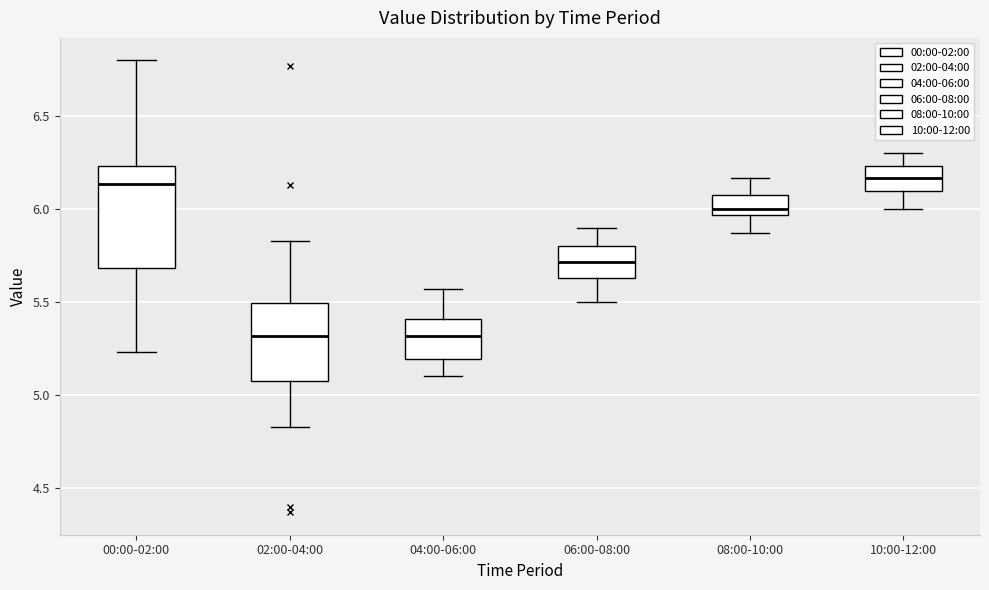

Reading left to right, read every box against the y-axis: the position of its median line, the range the box covers, and the ends of its whiskers. The values are not printed on the chart, so give them approximately, as read against the axis.

00:00-02:00: median 6.15, box 5.70 to 6.25, whiskers 5.25 to 6.80
02:00-04:00: median 5.30, box 5.10 to 5.50, whiskers 4.85 to 5.85
04:00-06:00: median 5.30, box 5.20 to 5.40, whiskers 5.10 to 5.55
06:00-08:00: median 5.70, box 5.65 to 5.80, whiskers 5.50 to 5.90
08:00-10:00: median 6.00, box 5.95 to 6.10, whiskers 5.85 to 6.15
10:00-12:00: median 6.15, box 6.10 to 6.25, whiskers 6.00 to 6.30